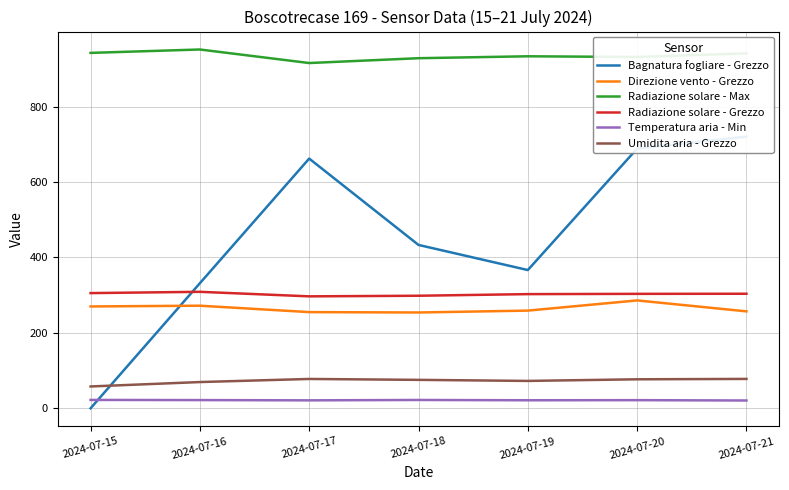

Which series has the largest total across all categories?

Radiazione solare - Max